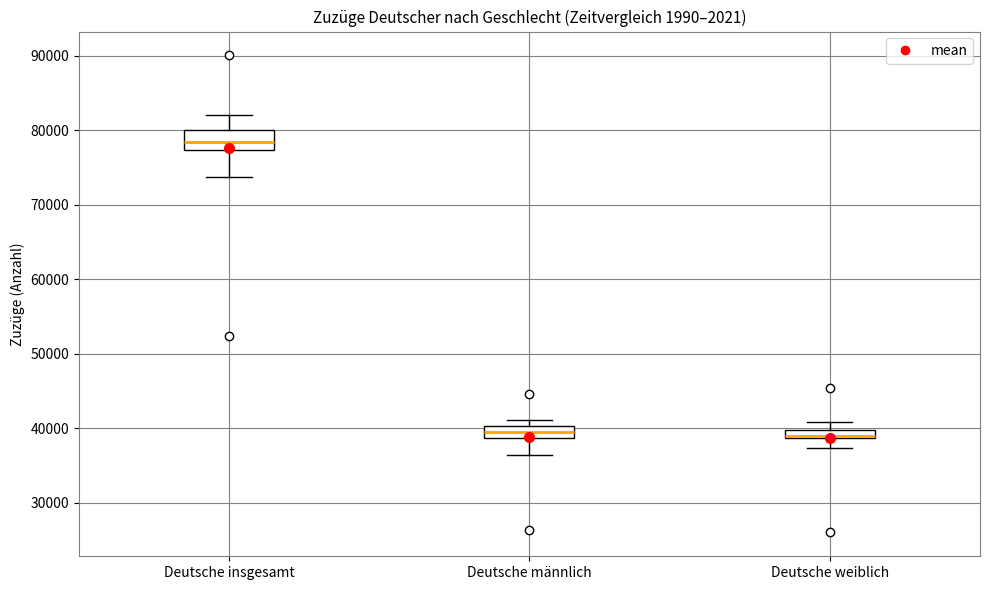

Comparing the boxes themselves (not the whiskers), which one is the tallest?

Deutsche insgesamt